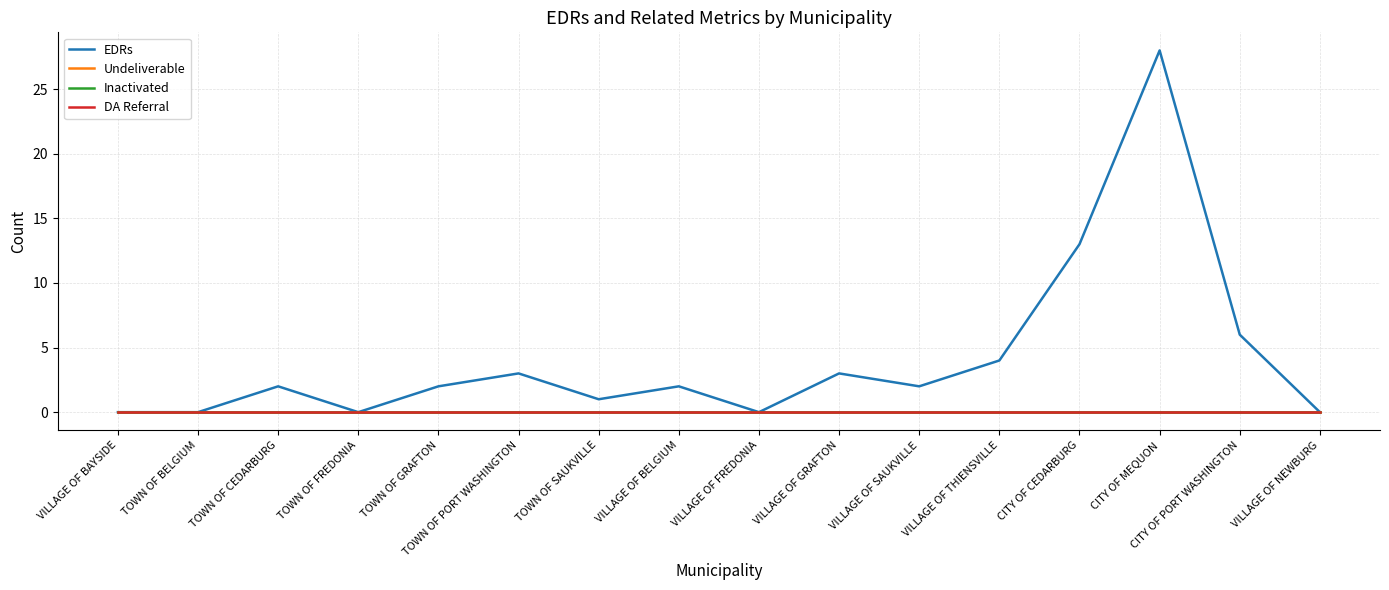

What is the total value across all series at TOWN OF SAUKVILLE?

1